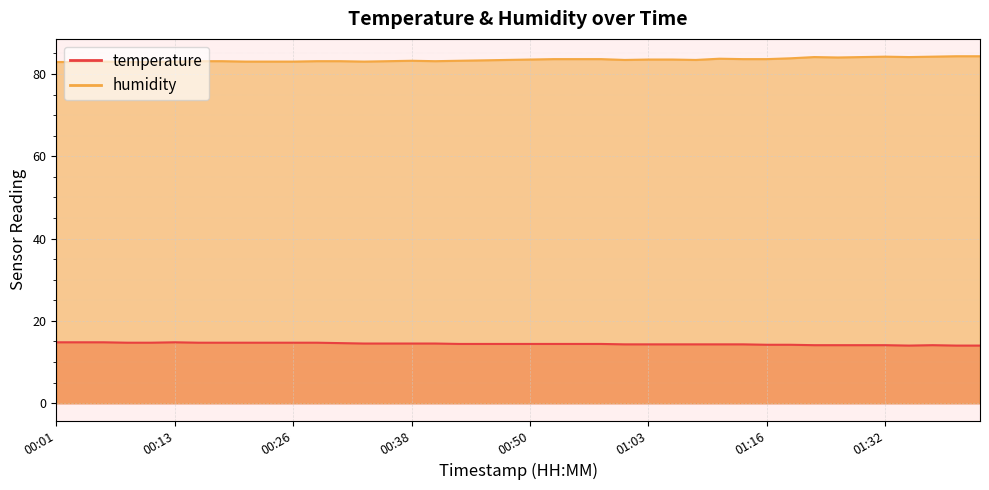

How many lines are shown in the chart?

2